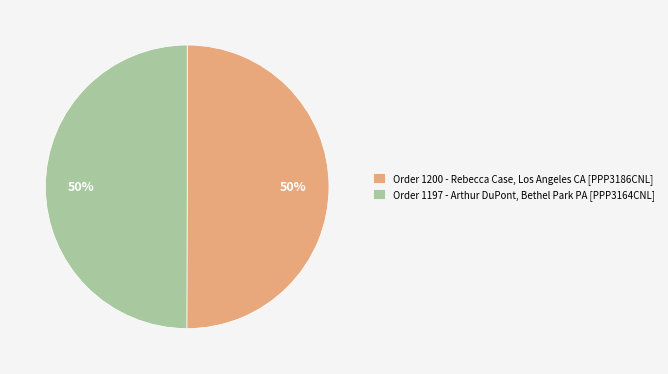

What is the ratio of the value at Order 1200 - Rebecca Case, Los Angeles CA [PPP3186CNL] to the value at Order 1197 - Arthur DuPont, Bethel Park PA [PPP3164CNL]?

1.0